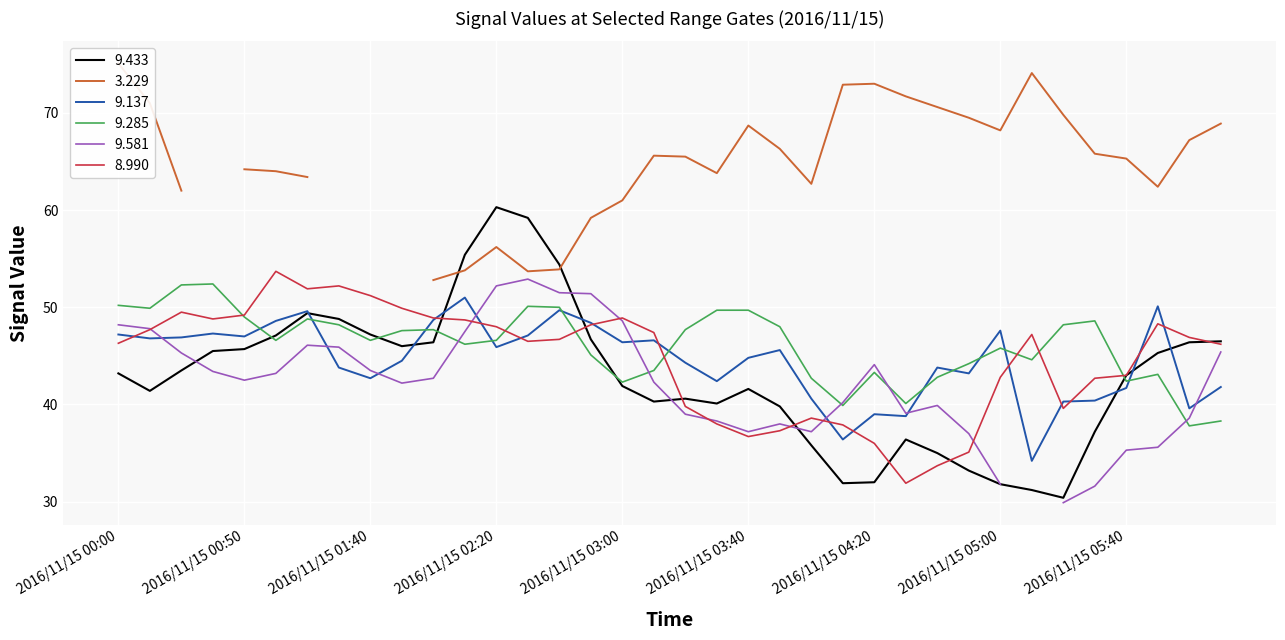

Where is the first local maximum for 9.137?

2016/11/15 00:40